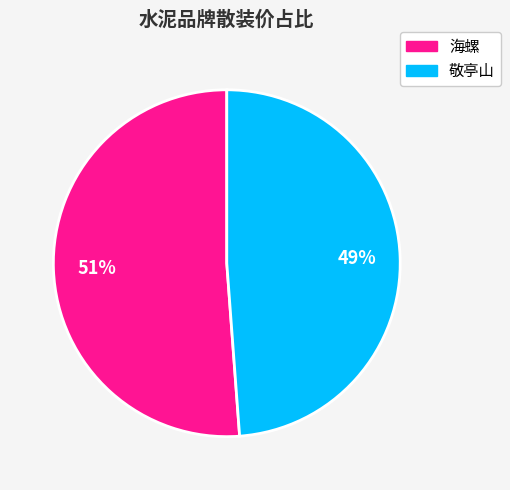

Combined, do 海螺 and 敬亭山 account for over 50%?

Yes